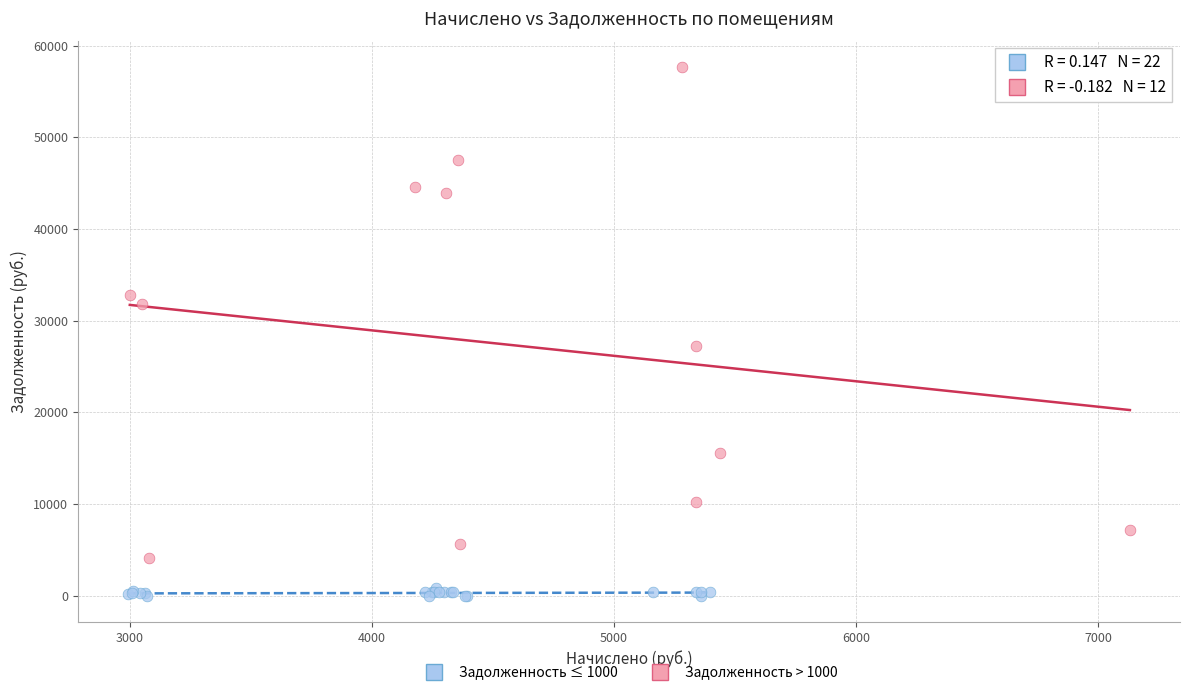

What are all the series names shown in the legend?

Задолженность ≤ 1000, Задолженность > 1000